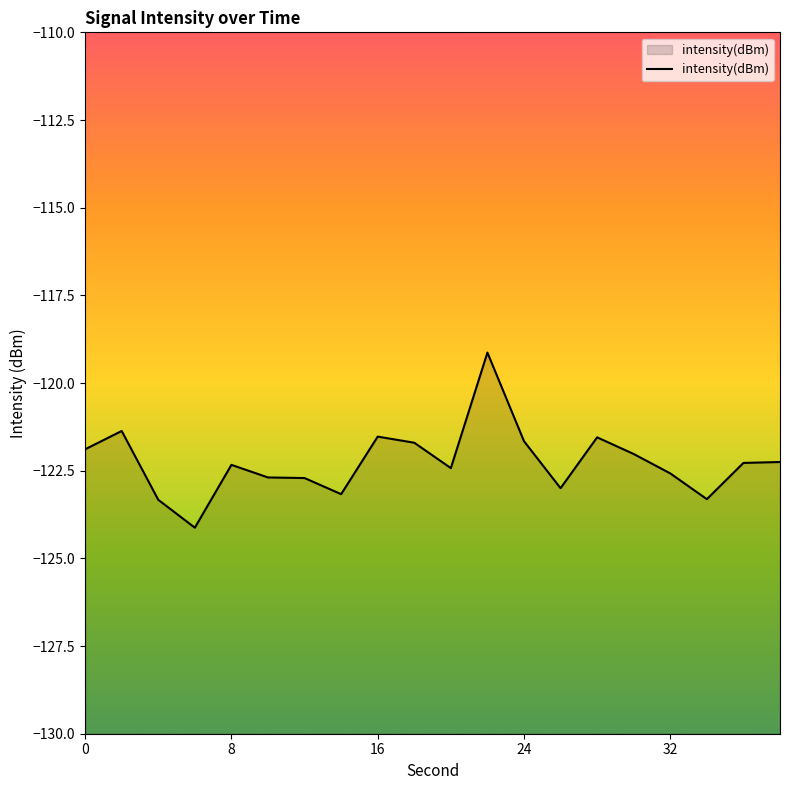

Count the number of categories in the chart.

20